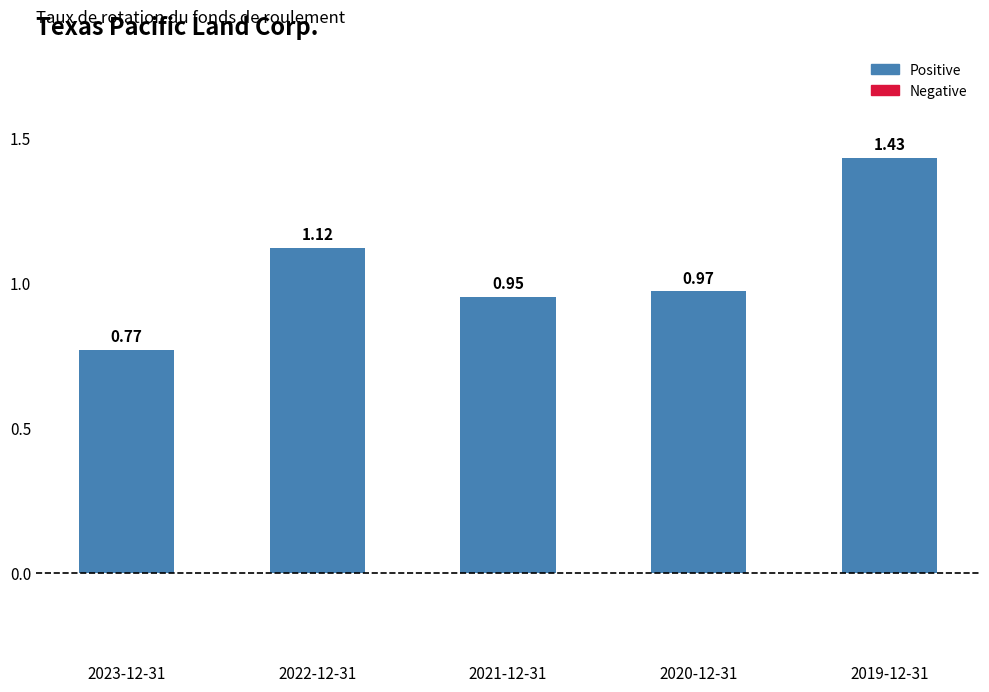

Are the bars horizontal?

No